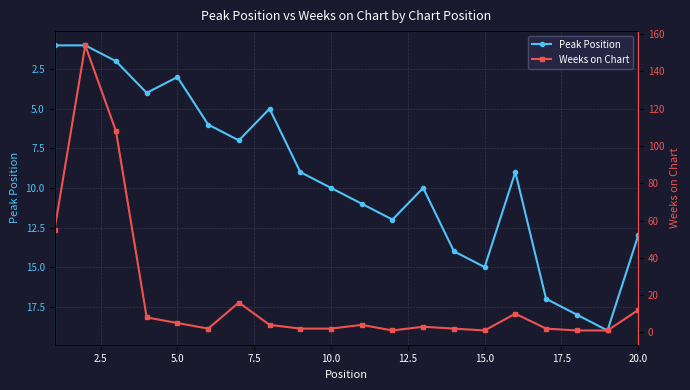

The Peak Position series shows 25 at 15.0. True or false?

False